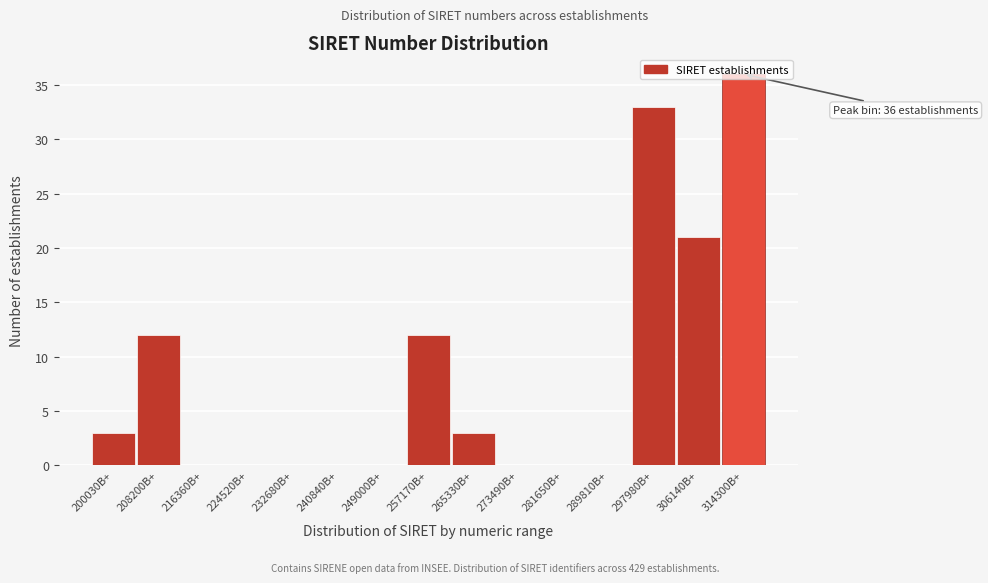

The value at 240840B+ is 0. True or false?

True